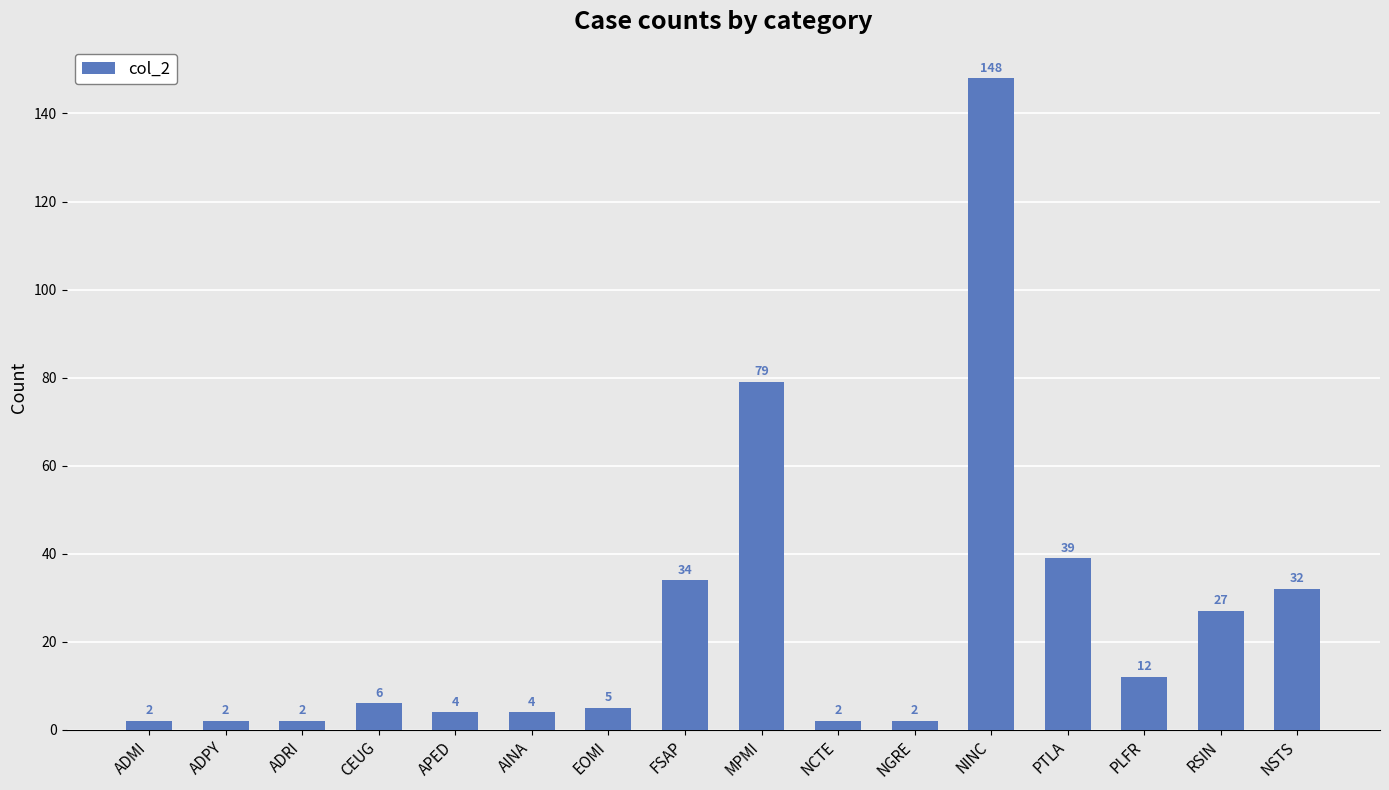

What is the average value?

25